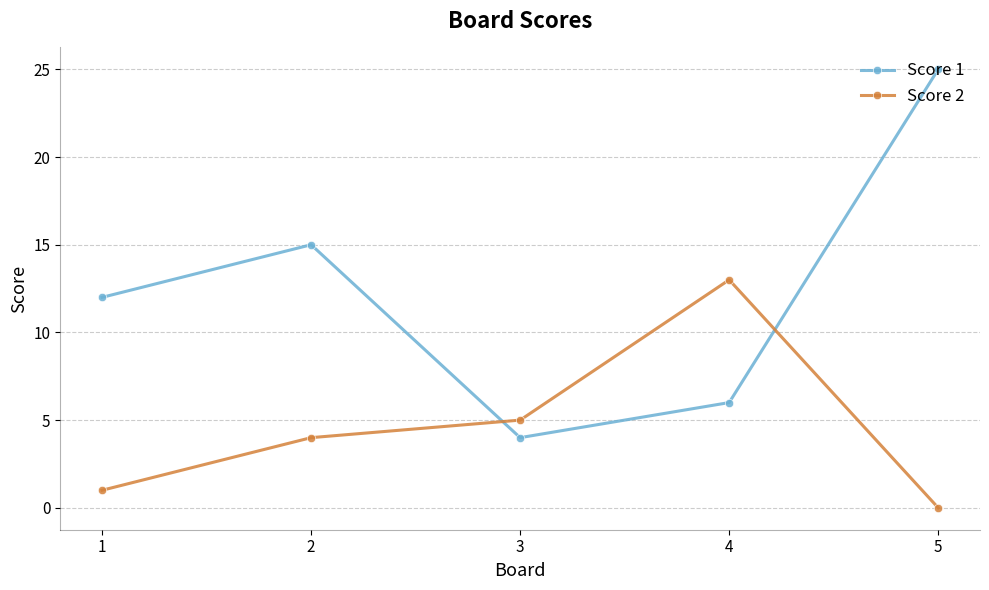

What is the approximate value of Score 1 at 4, to the nearest 10?

10